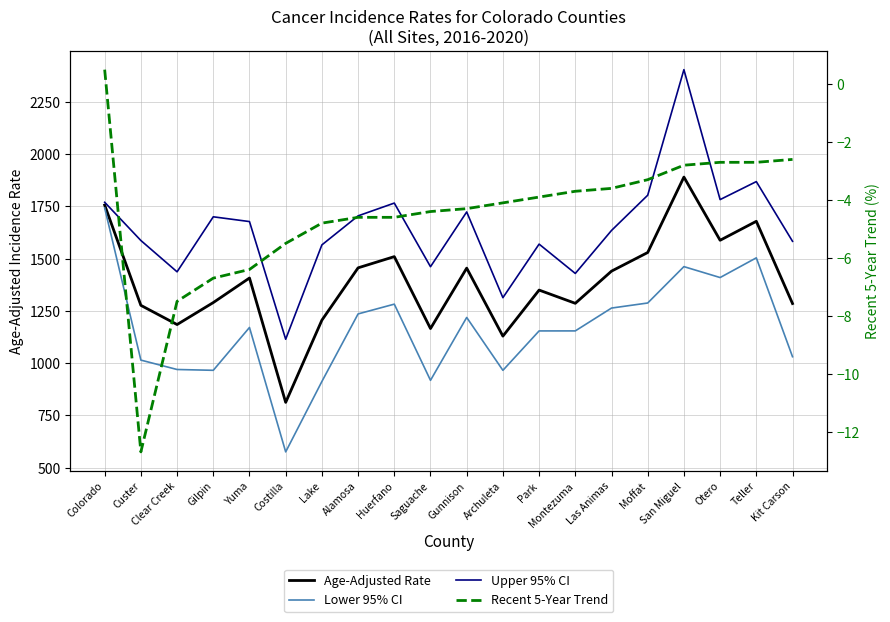

Reading left to right, extract all data points from this chart.

Age-Adjusted Rate: Colorado=1755.8	Custer=1276.6	Clear Creek=1184.8	Gilpin=1289.9	Yuma=1407.3	Costilla=812.6	Lake=1205.7	Alamosa=1455.9	Huerfano=1509.5	Saguache=1165.7	Gunnison=1454.5	Archuleta=1129.4	Park=1349.6	Montezuma=1286.3	Las Animas=1440.1	Moffat=1529.2	San Miguel=1889.8	Otero=1587.7	Teller=1678.4	Kit Carson=1285.2
Lower 95% CI: Colorado=1742.4	Custer=1014.8	Clear Creek=969.9	Gilpin=966.0	Yuma=1170.8	Costilla=576.0	Lake=912.6	Alamosa=1235.6	Huerfano=1282.3	Saguache=918.1	Gunnison=1218.7	Archuleta=965.9	Park=1154.3	Montezuma=1154.4	Las Animas=1263.6	Moffat=1287.8	San Miguel=1461.7	Otero=1409.5	Teller=1503.7	Kit Carson=1031.0
Upper 95% CI: Colorado=1769.3	Custer=1586.6	Clear Creek=1436.9	Gilpin=1699.9	Yuma=1677.1	Costilla=1114.5	Lake=1565.6	Alamosa=1704.4	Huerfano=1765.5	Saguache=1461.3	Gunnison=1723.1	Archuleta=1313.3	Park=1569.3	Montezuma=1429.1	Las Animas=1634.6	Moffat=1803.1	San Miguel=2403.4	Otero=1782.2	Teller=1868.2	Kit Carson=1582.8
Recent 5-Year Trend: Colorado=0.5	Custer=-12.7	Clear Creek=-7.5	Gilpin=-6.7	Yuma=-6.4	Costilla=-5.5	Lake=-4.8	Alamosa=-4.6	Huerfano=-4.6	Saguache=-4.4	Gunnison=-4.3	Archuleta=-4.1	Park=-3.9	Montezuma=-3.7	Las Animas=-3.6	Moffat=-3.3	San Miguel=-2.8	Otero=-2.7	Teller=-2.7	Kit Carson=-2.6